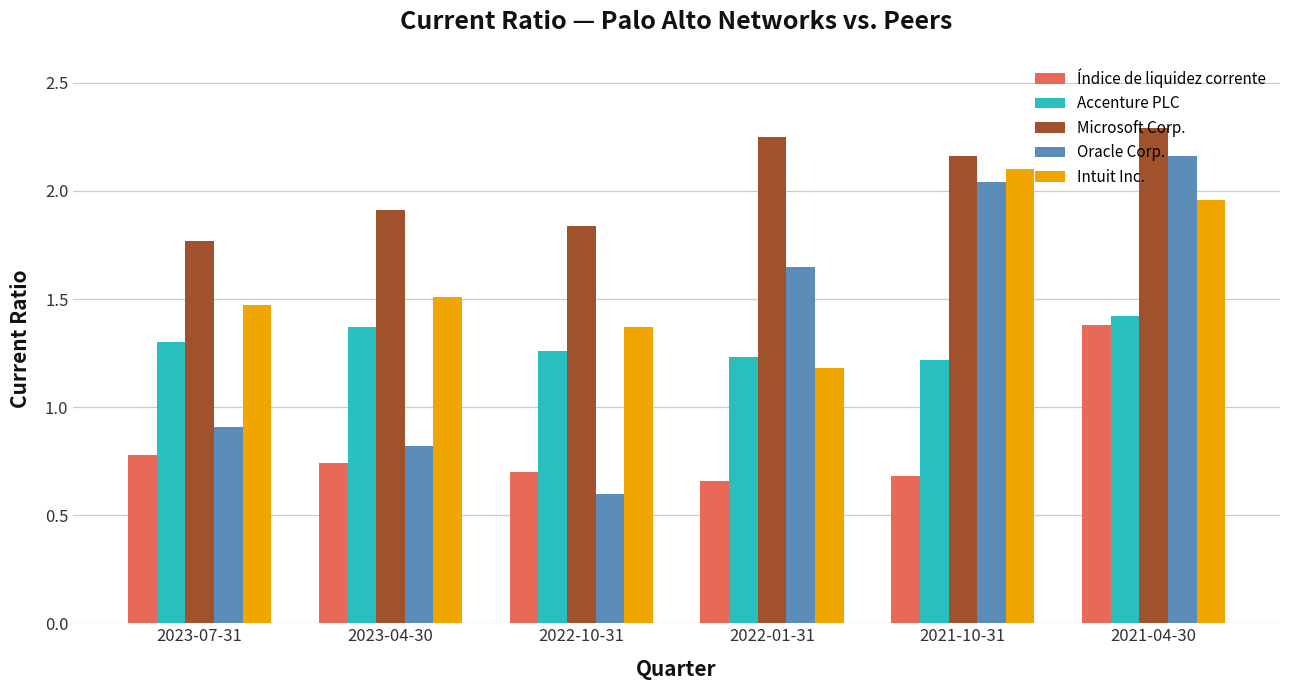

True or false: Intuit Inc. has a value of 2.1 at 2021-10-31.

True